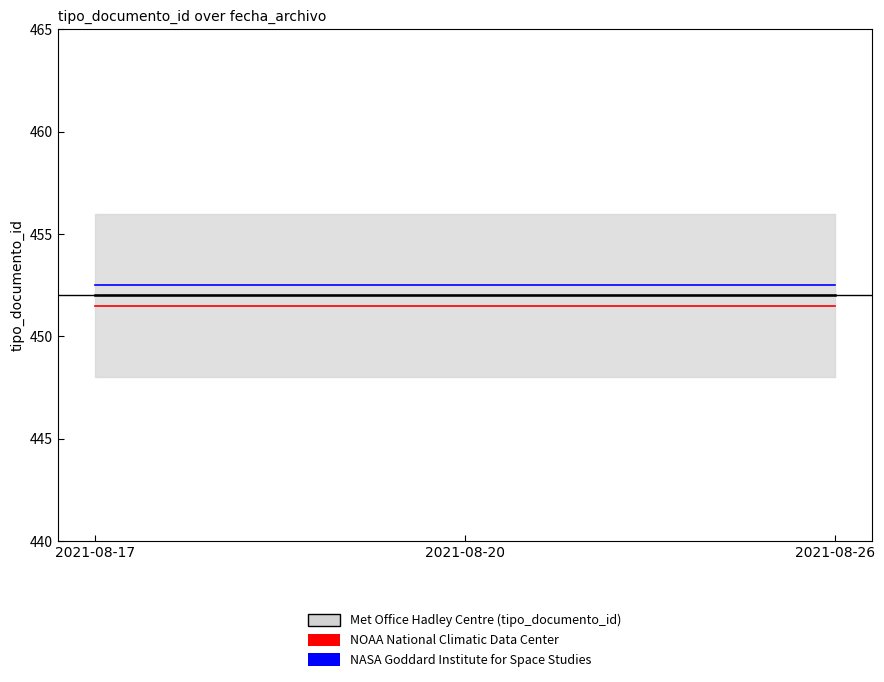

Is it true that Met Office Hadley Centre (tipo_documento_id) equals 690.1 at 2021-08-17?

False